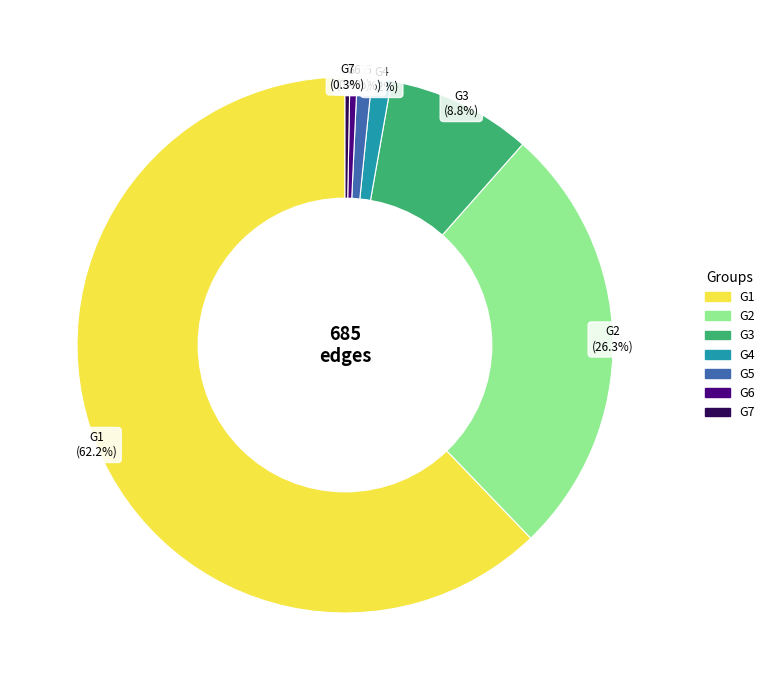

Is the sum of G4 and G7 greater than half?

No